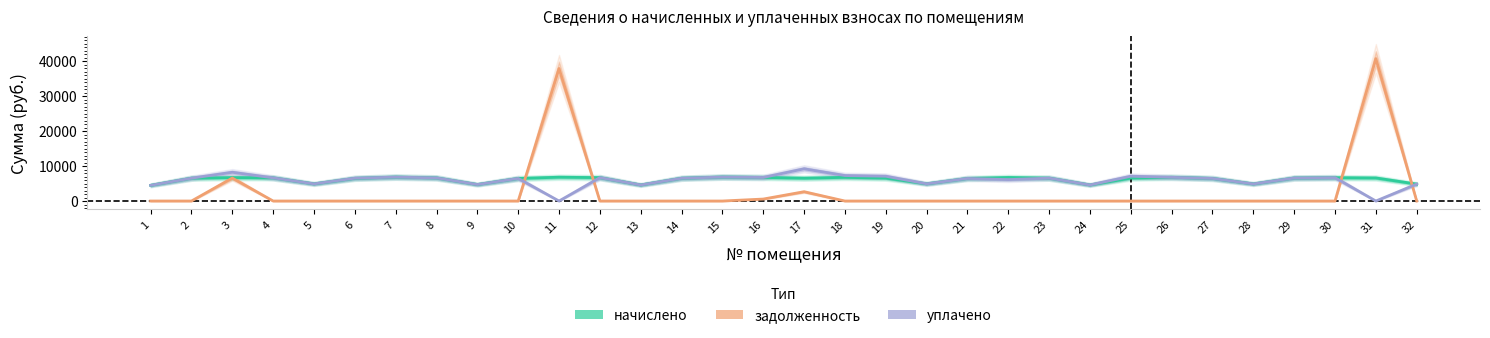

The value of уплачено at 23 is 3794.4. True or false?

False